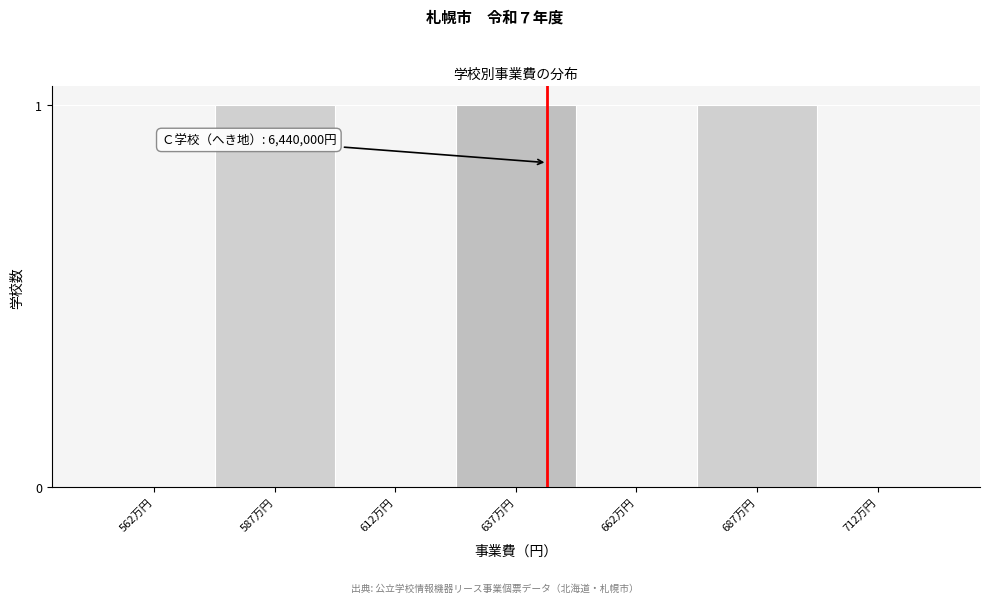

Reading right to left, extract all data points from this chart.

712万円=0	687万円=1	662万円=0	637万円=1	612万円=0	587万円=1	562万円=0